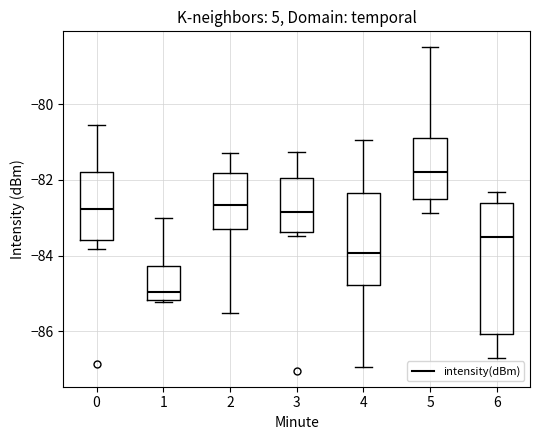

Reading left to right, transcribe this box plot: for each box, give where its median line is, the range the box spans, and where its two whiskers end, as read against the y-axis. The values are not printed on the chart, so give them approximately, as read against the axis.

0: median -82.8, box -83.6 to -81.8, whiskers -83.8 to -80.6
1: median -85.0, box -85.2 to -84.2, whiskers -85.2 to -83.0
2: median -82.6, box -83.4 to -81.8, whiskers -85.6 to -81.2
3: median -82.8, box -83.4 to -82.0, whiskers -83.4 (just below the box's lower edge) to -81.2
4: median -84.0, box -84.8 to -82.4, whiskers -87.0 to -81.0
5: median -81.8, box -82.6 to -80.8, whiskers -82.8 to -78.4
6: median -83.6, box -86.0 to -82.6, whiskers -86.8 to -82.4